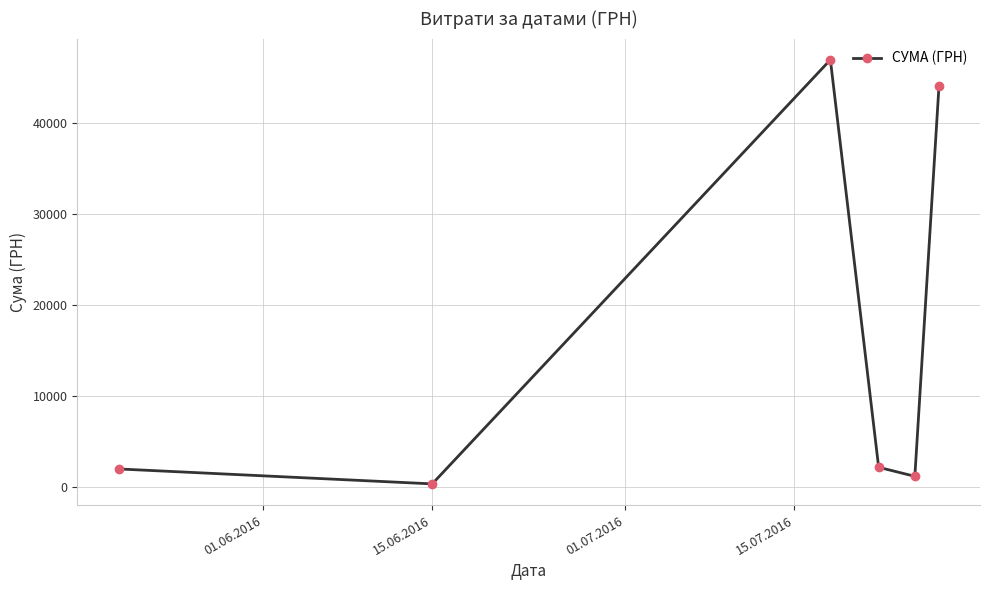

What is the value of the 6th point from the left?

44011.0